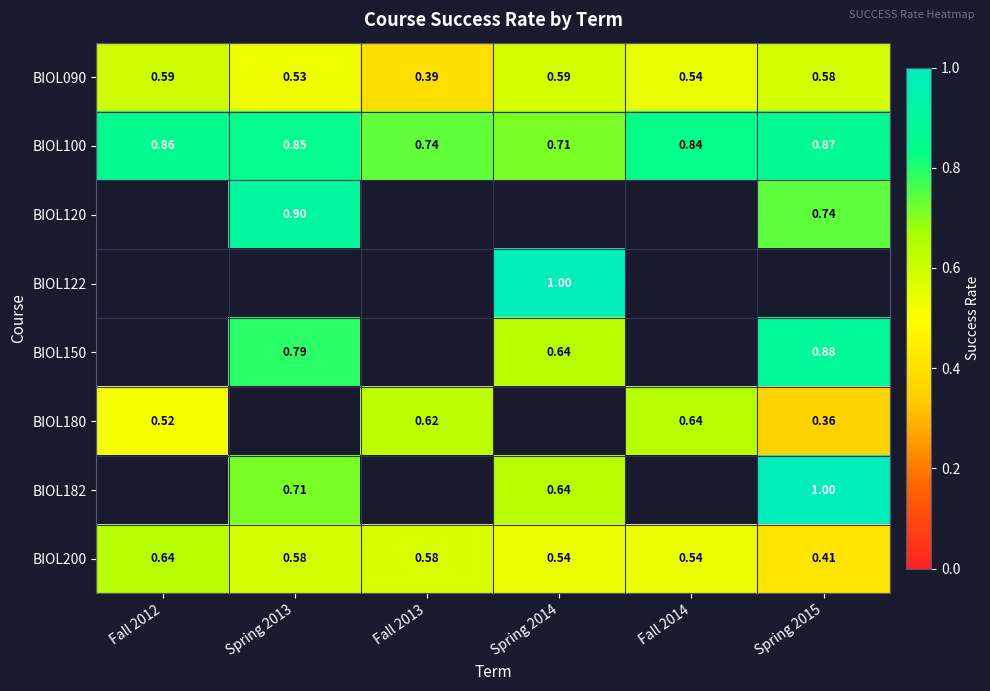

What is the maximum value shown in the chart?

1.0